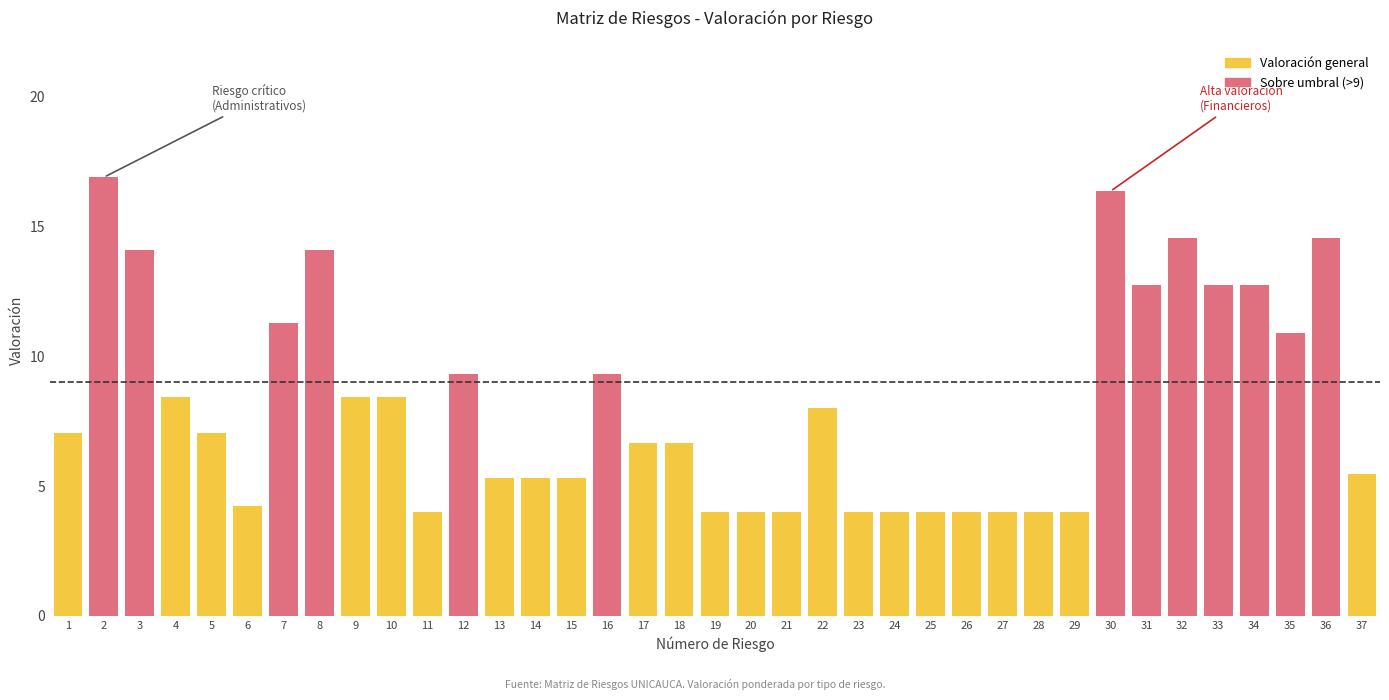

What is the sum of all Valoracion values?

300.0